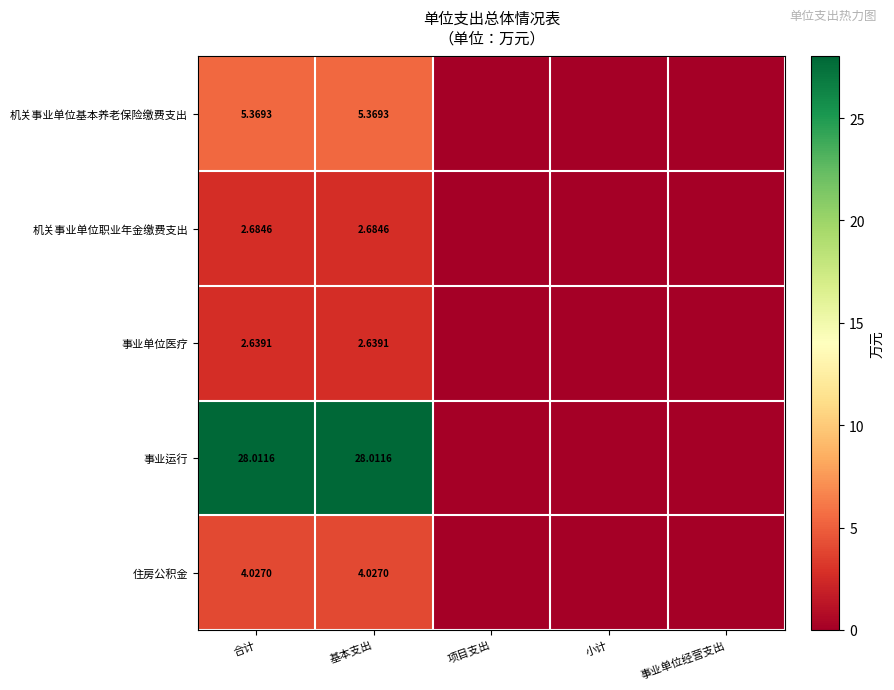

What is the difference between the maximum and minimum values in the 机关事业单位职业年金缴费支出 series?

2.7